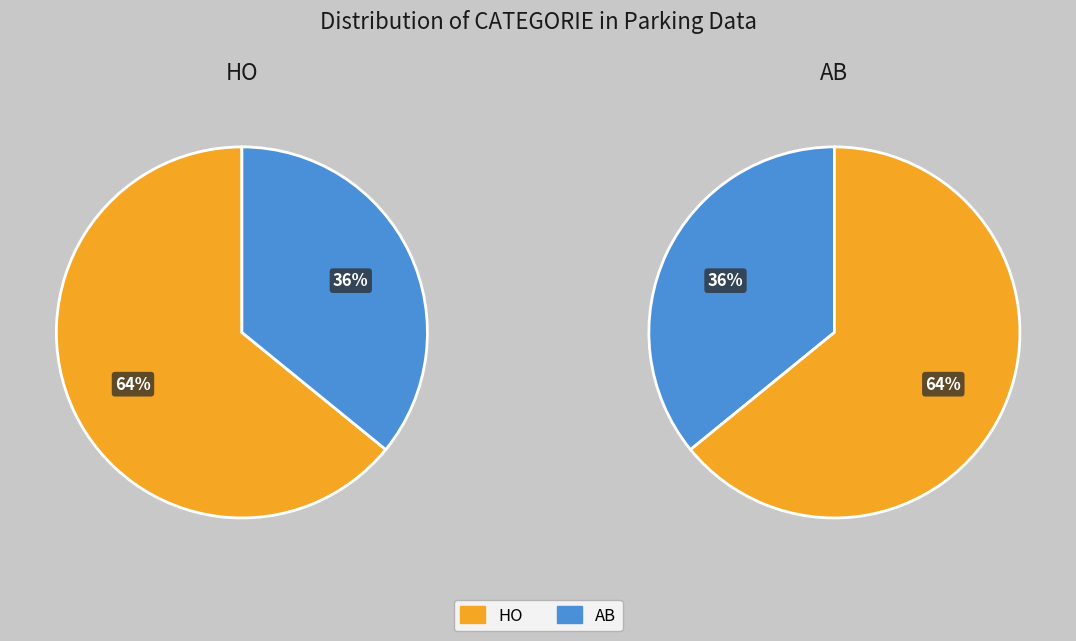

Rank the categories by value from lowest to highest.

AB, HO